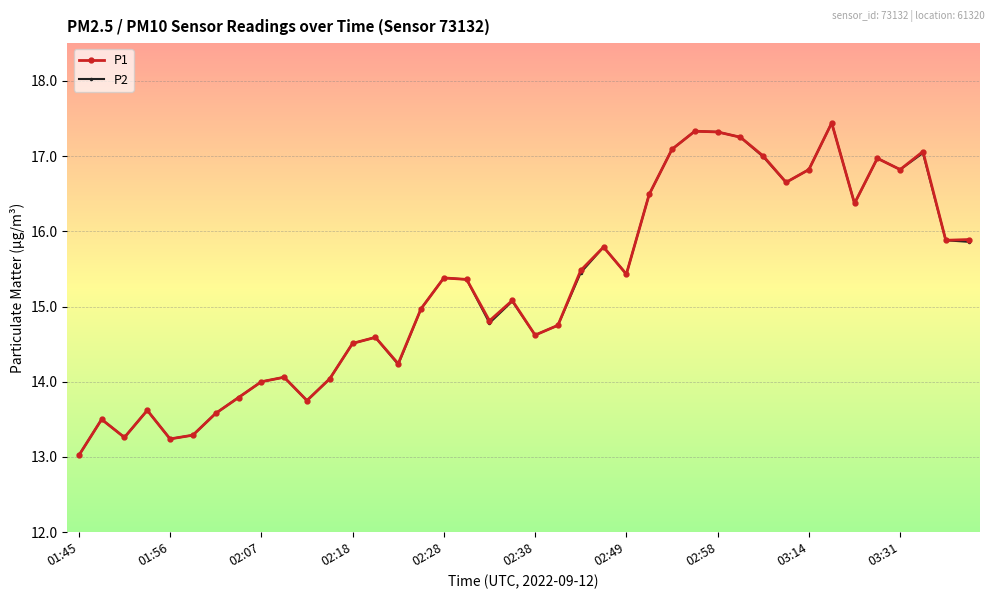

What is the lowest value of the P1 series?

13.0